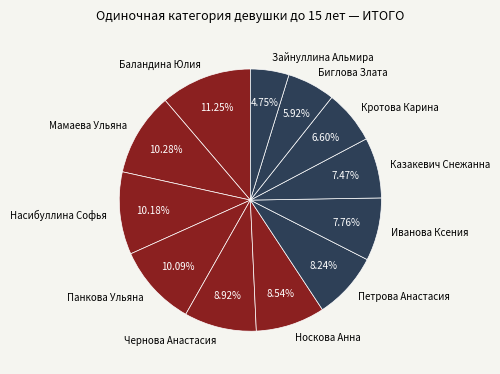

True or false: Панкова Ульяна accounts for 1% of the total.

False